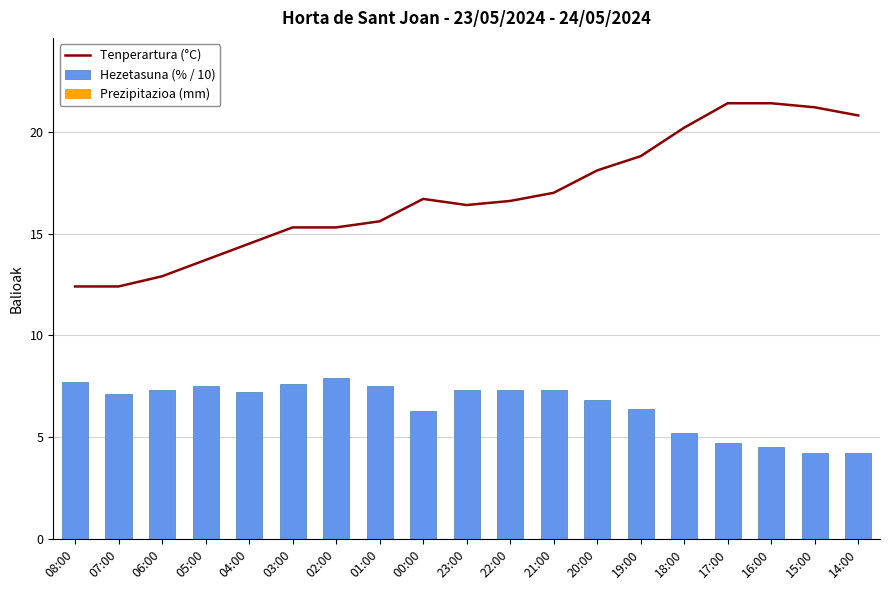

Is the value of Tenperartura (°C) at 17:00 greater than the value of Hezetasuna (% / 10) at 18:00?

Yes